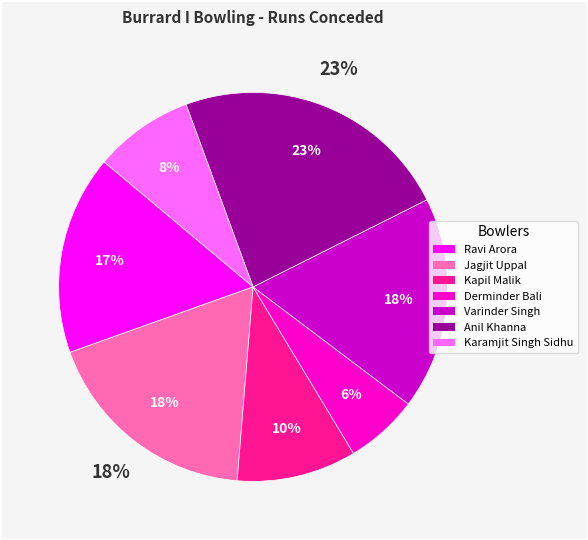

Does Jagjit Uppal represent more than half of the total?

No